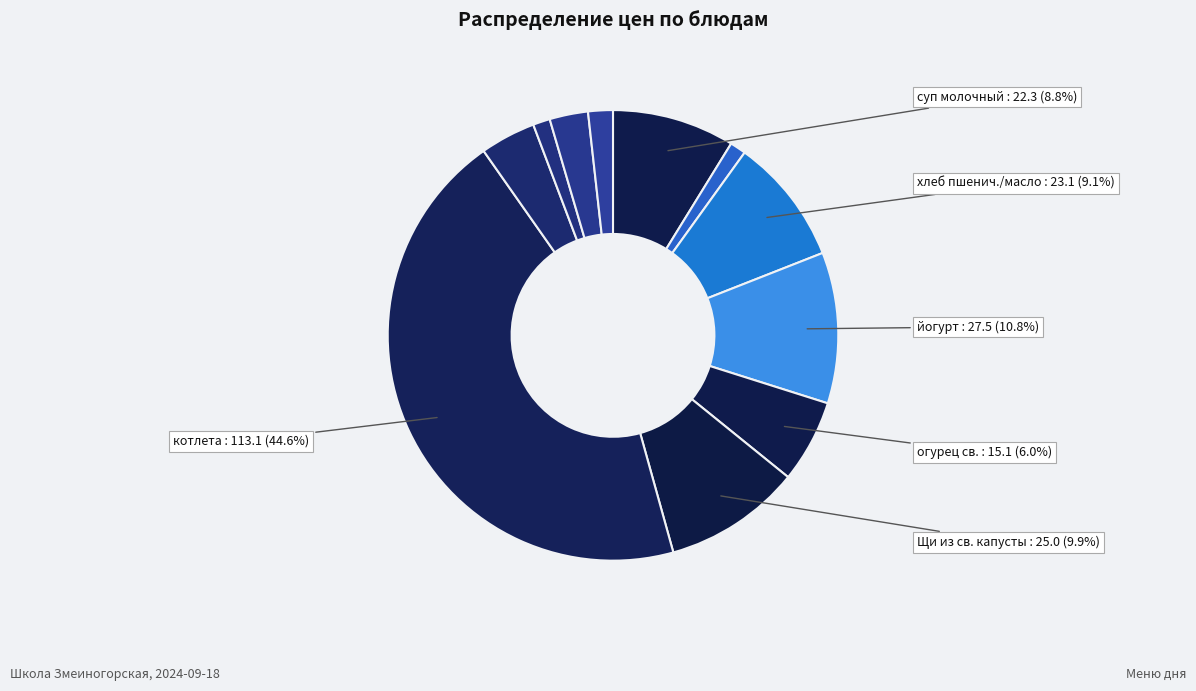

How many segments does this pie chart have?

11